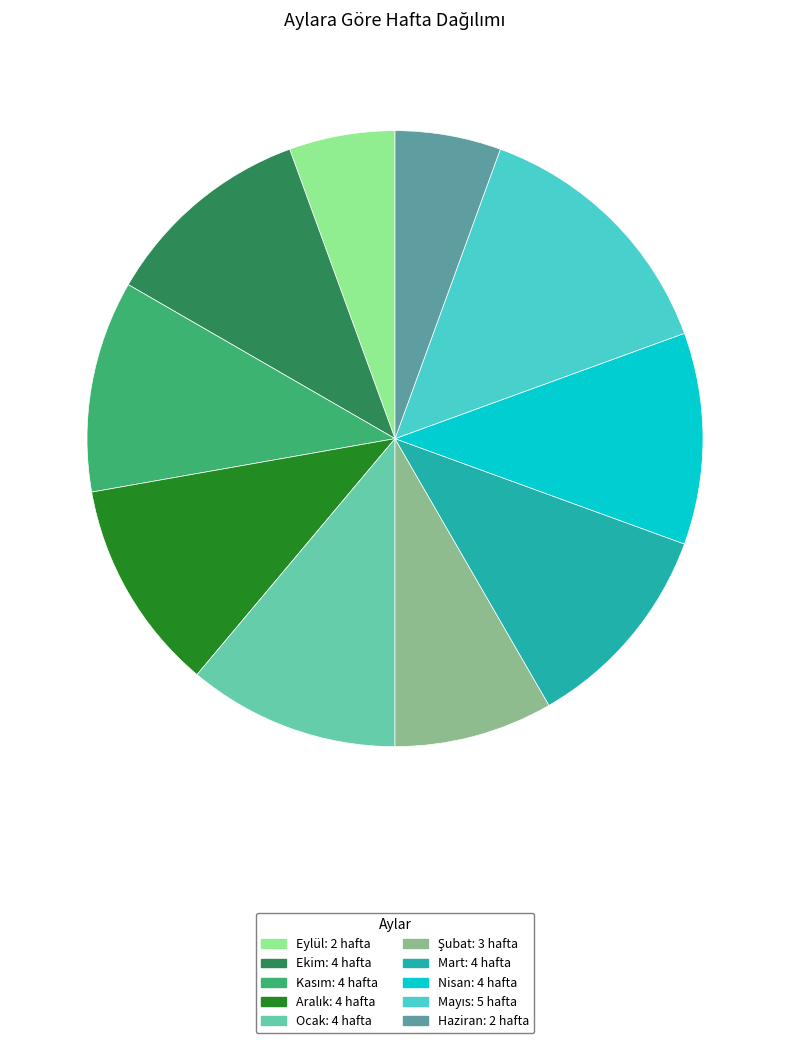

What is the ratio of the value at Nisan to the value at Haziran?

2.0